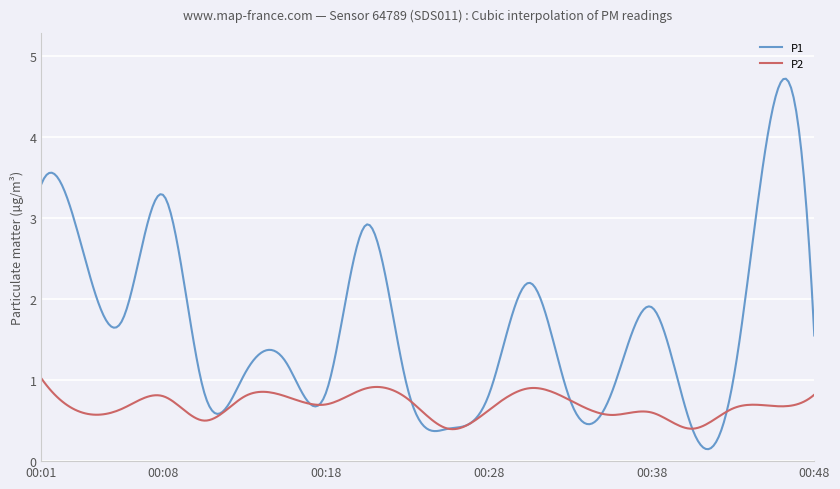

List the series in order of their overall mean, highest first.

P1, P2